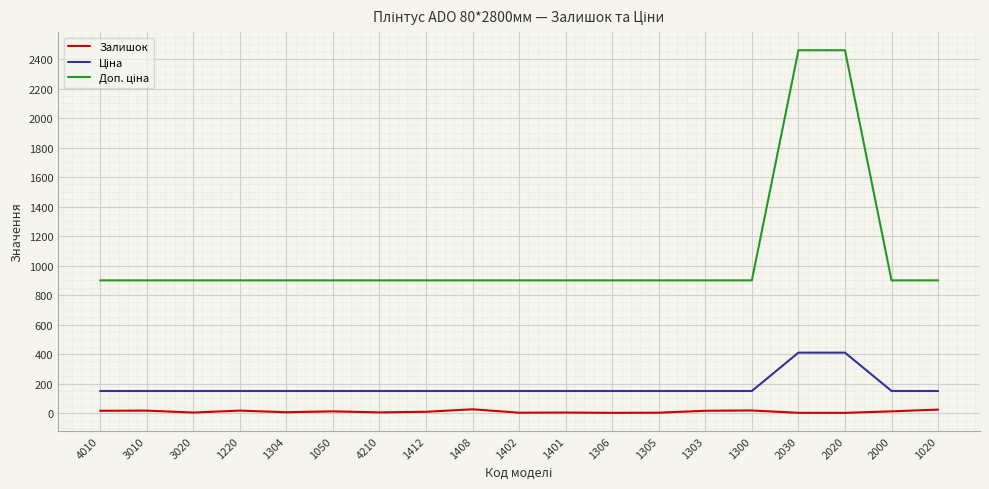

What is the greatest value displayed?

2460.0